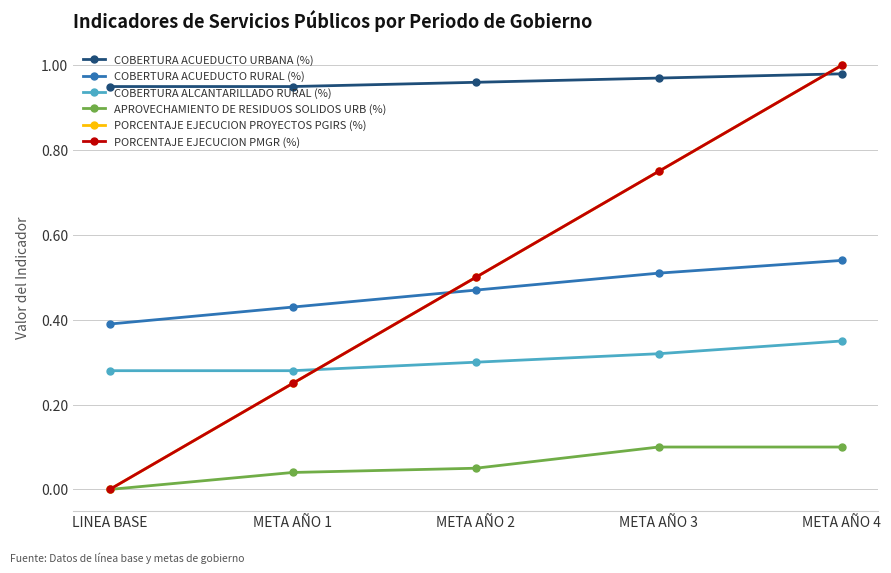

Does the chart have visible grid lines?

Yes